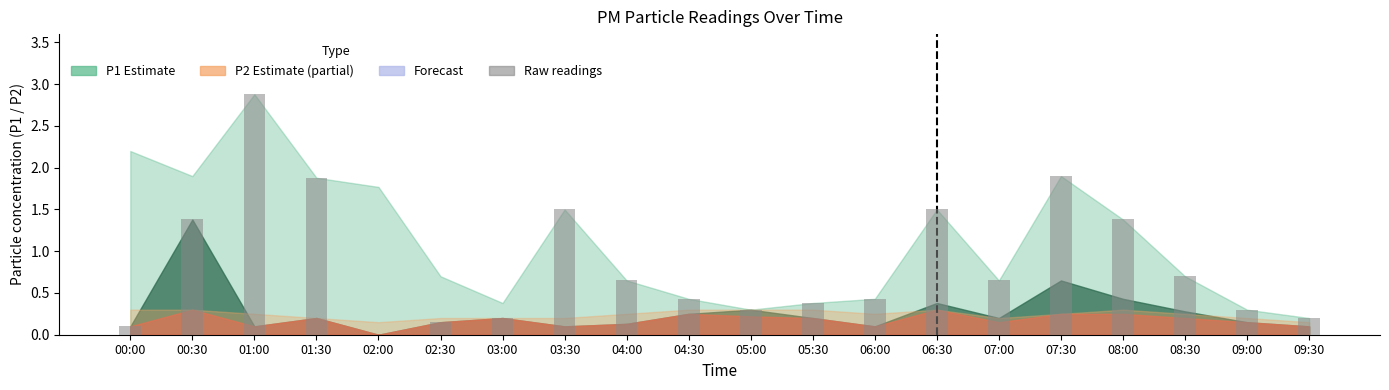

What is the maximum value shown in the chart?

2.9